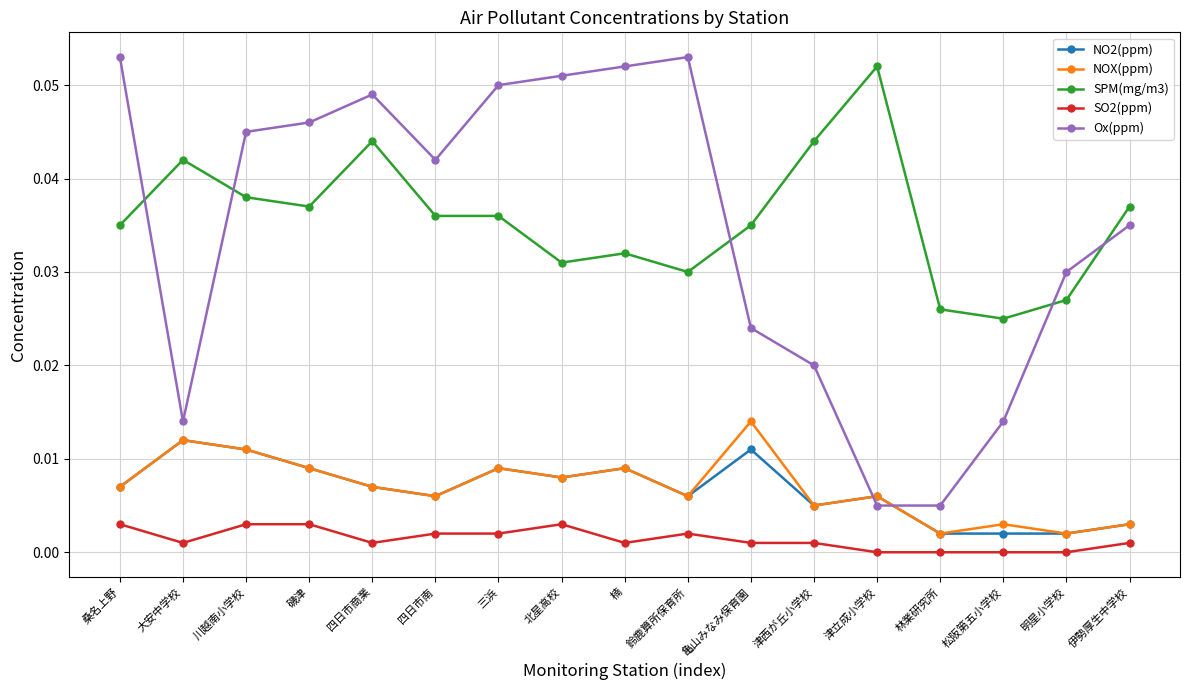

True or false: Ox(ppm) has a value of 0.0 at 四日市南.

True